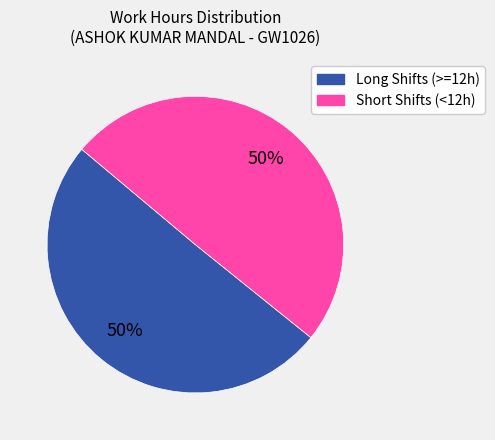

To the nearest percent, what is the average slice percentage?

50%